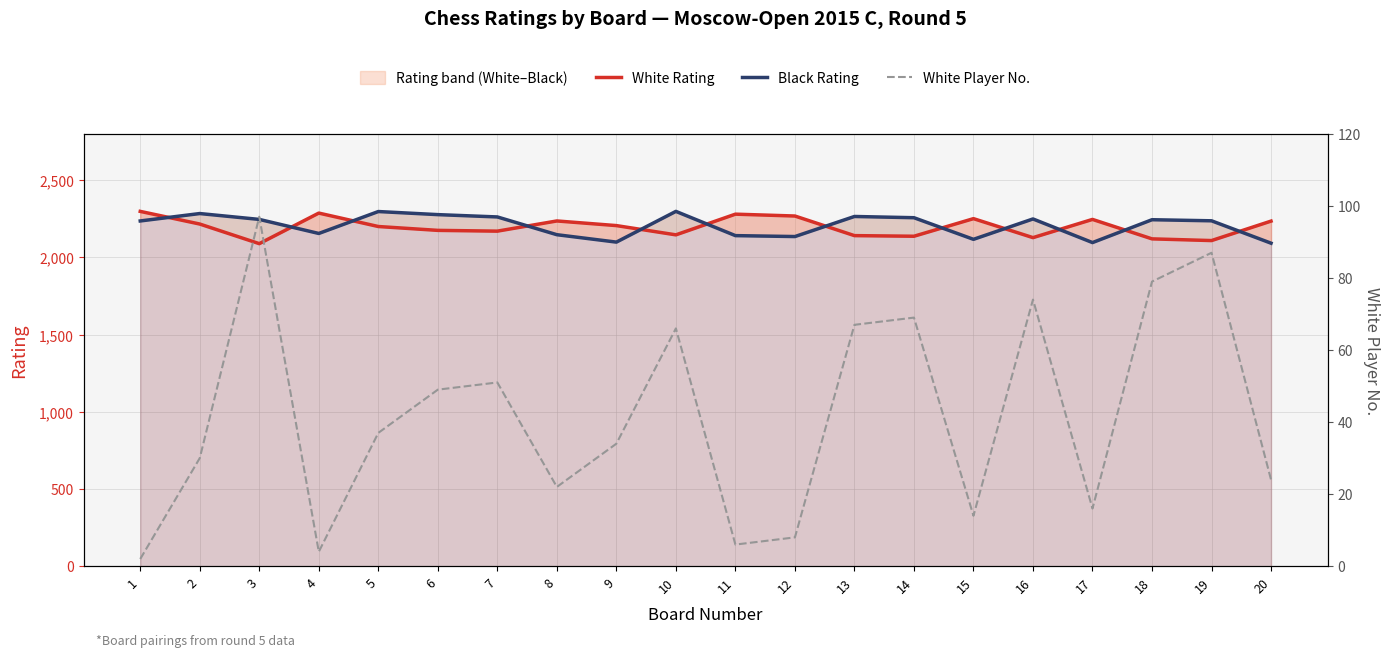

The White Rating series shows 2170 at 7. True or false?

True